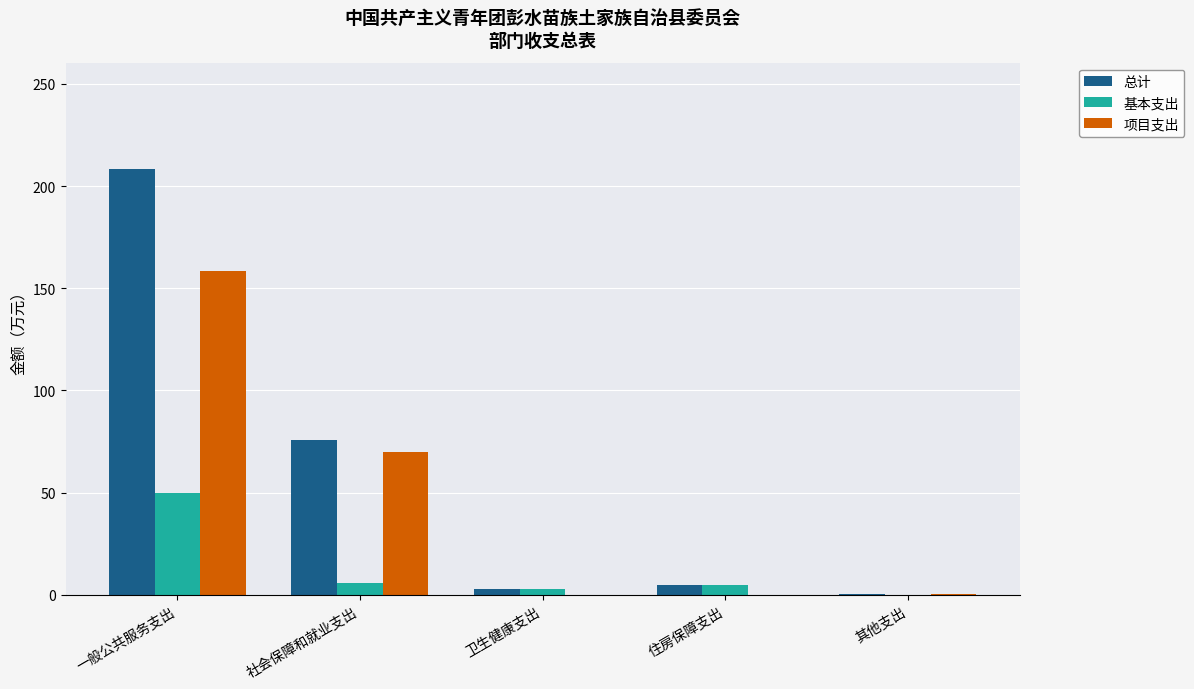

Where does the 基本支出 series first go above 4?

一般公共服务支出